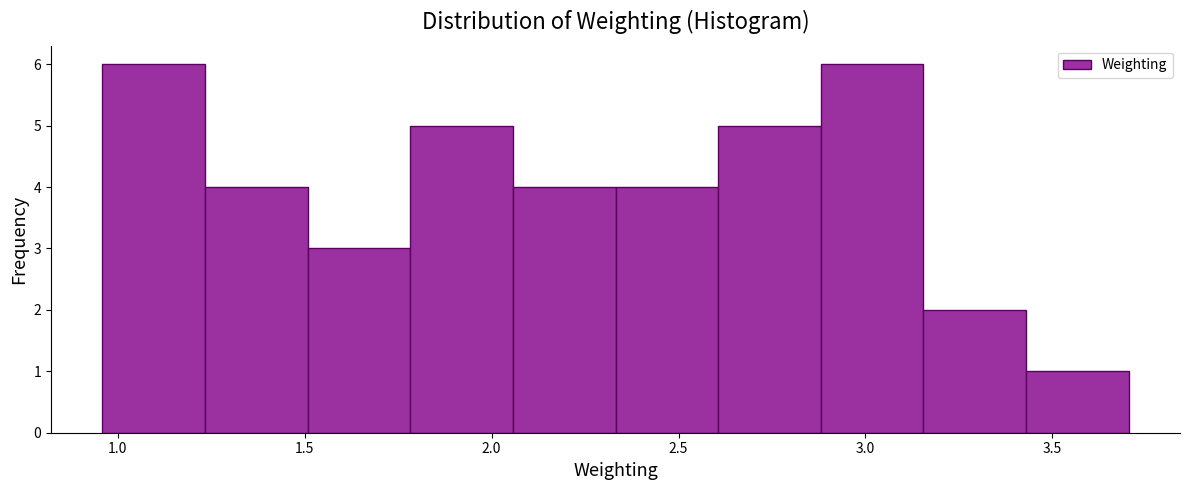

What is the height of the bar covering 2.90 to 3.15 on the x-axis? Neither the bar edges nor the heights are printed on the chart, so give them approximately, as read against the axes.

6